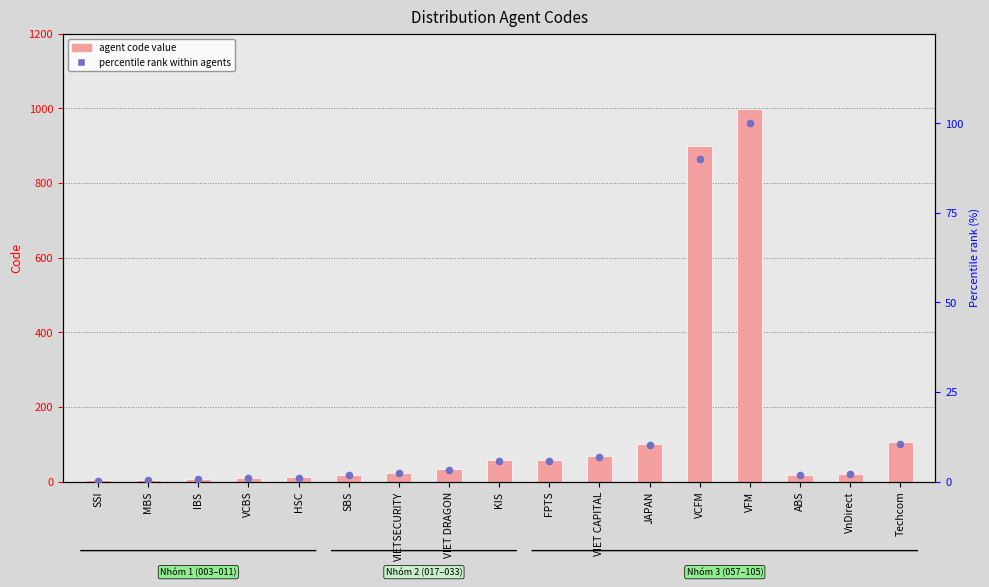

At how many categories does at least one series exceed 226?

2